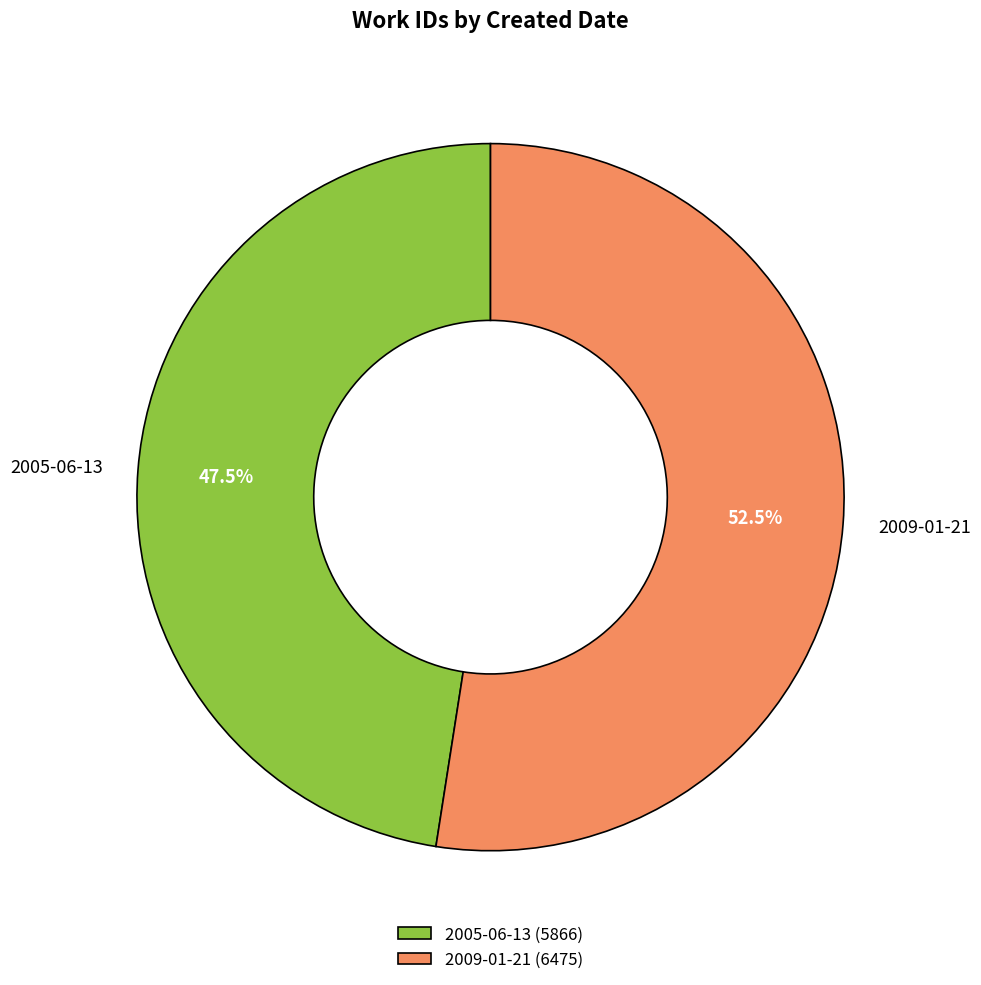

Approximately how many times larger is the value at 2009-01-21 (6475) compared to 2005-06-13 (5866)?

1.1